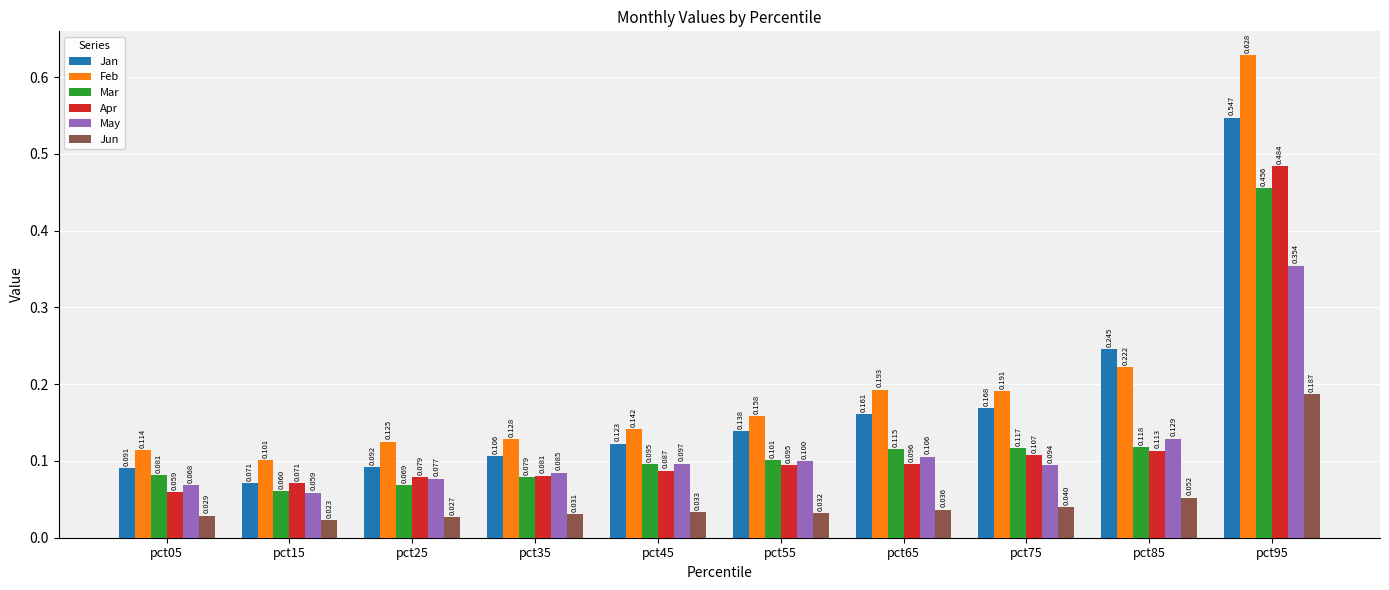

At pct25, list the series in order from smallest to largest.

Jun, Mar, May, Apr, Jan, Feb